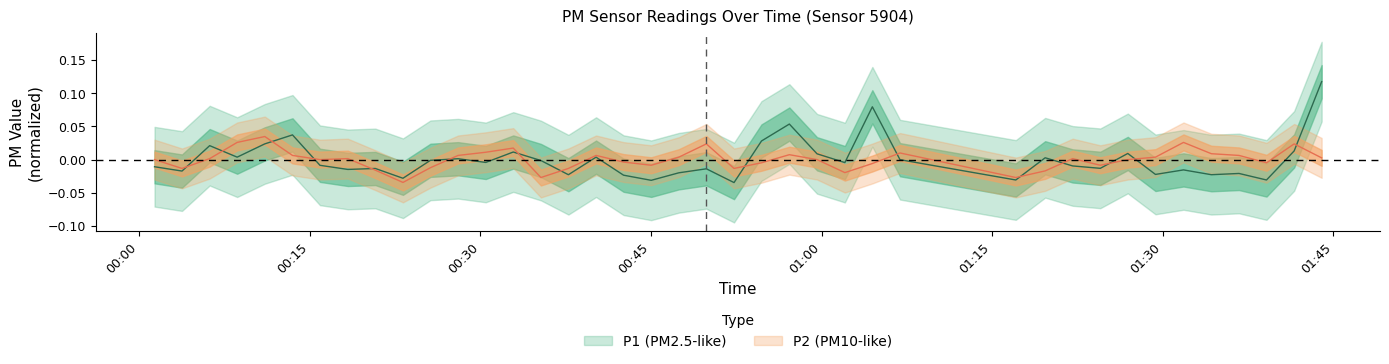

What is the difference between the P1 values at 2023-08-21T01:04:28 and 2023-08-21T00:40:10?

0.1